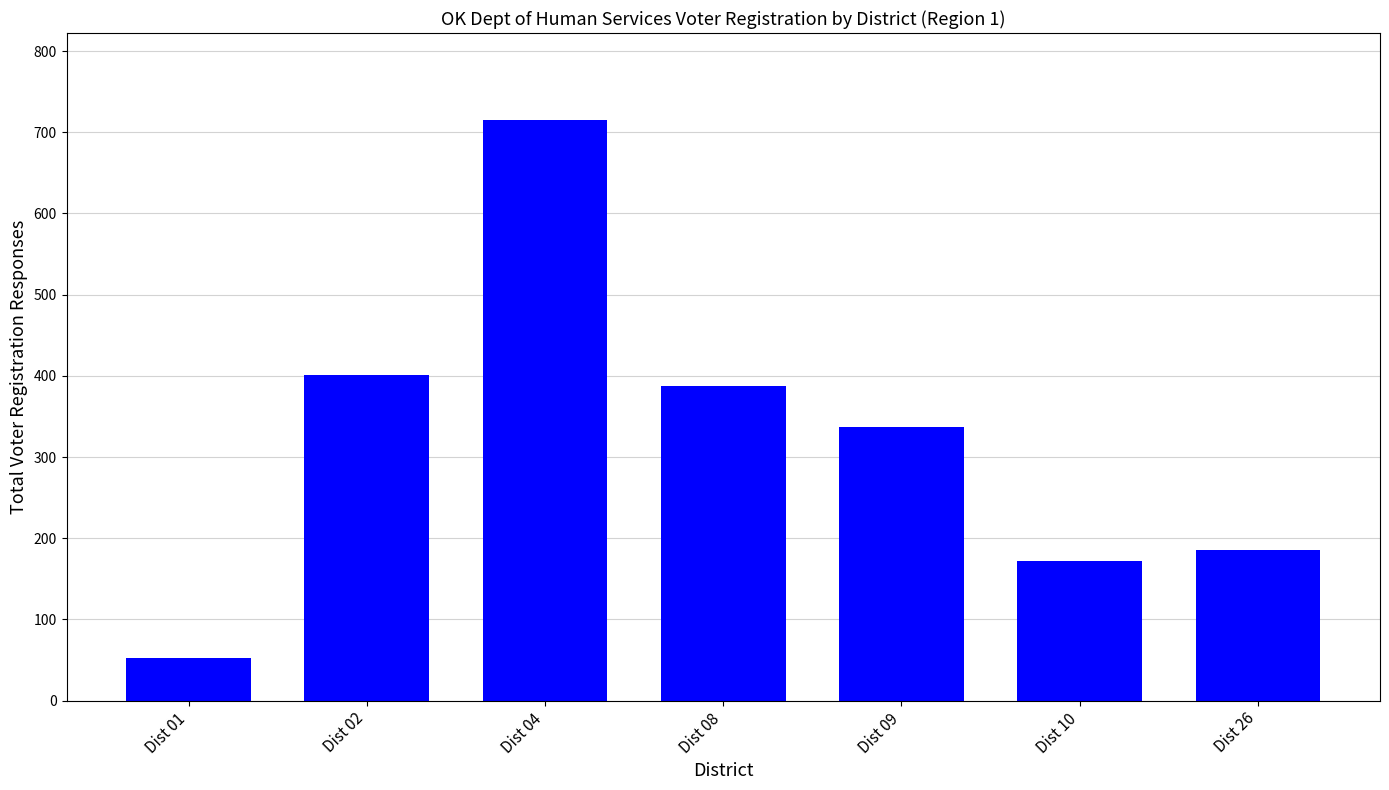

Reading left to right, list all the values displayed in this chart.

53	401	715	387	337	172	185